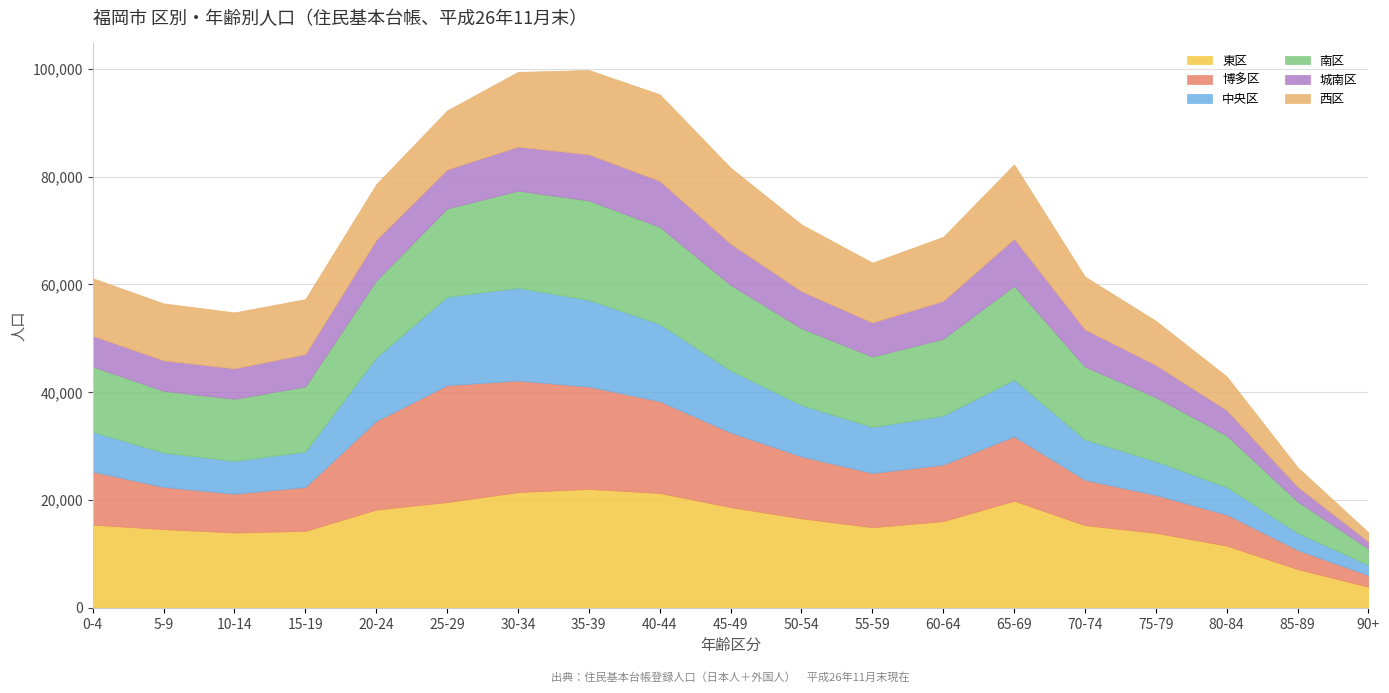

Between 0-4 and 60-64, which series saw the biggest shift?

南区